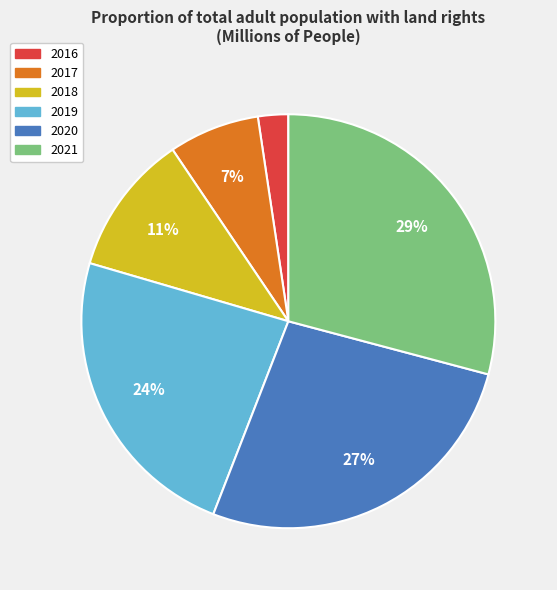

To the nearest percent, what is the combined percentage of 2018 and 2016?

13%